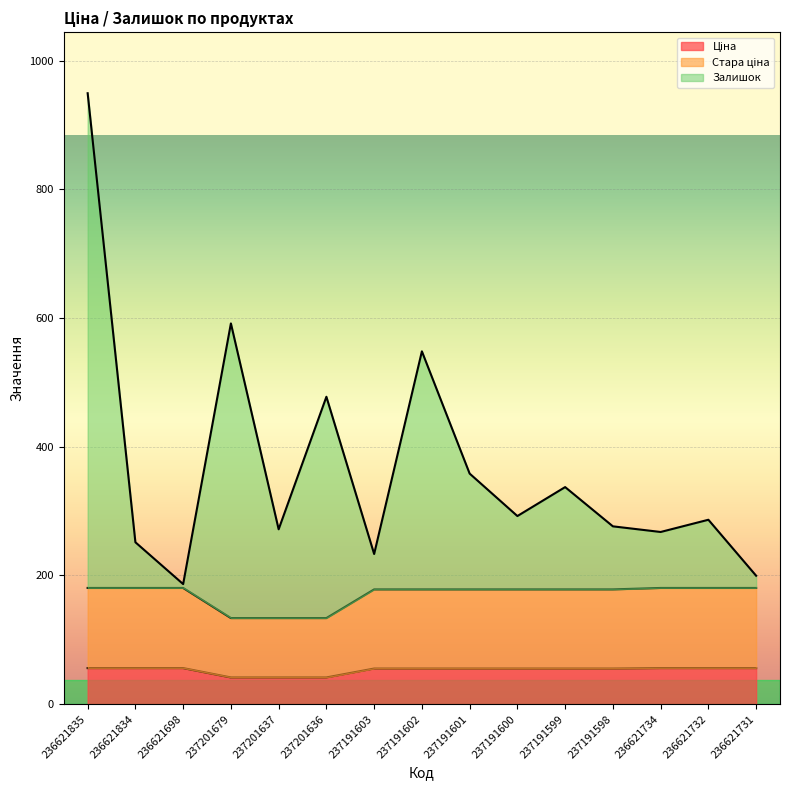

Reading left to right, transcribe all the data shown in this chart.

Ціна: 56.0	56.0	56.0	41.5	41.5	41.5	55.4	55.4	55.4	55.4	55.4	55.4	56.0	56.0	56.0
Стара ціна: 180.6	180.6	180.6	133.8	133.8	133.8	178.4	178.4	178.4	178.4	178.4	178.4	180.6	180.6	180.6
Залишок: 949.6	251.6	186.6	591.8	271.8	477.8	233.4	548.4	358.4	292.4	337.4	276.4	267.6	286.6	199.6